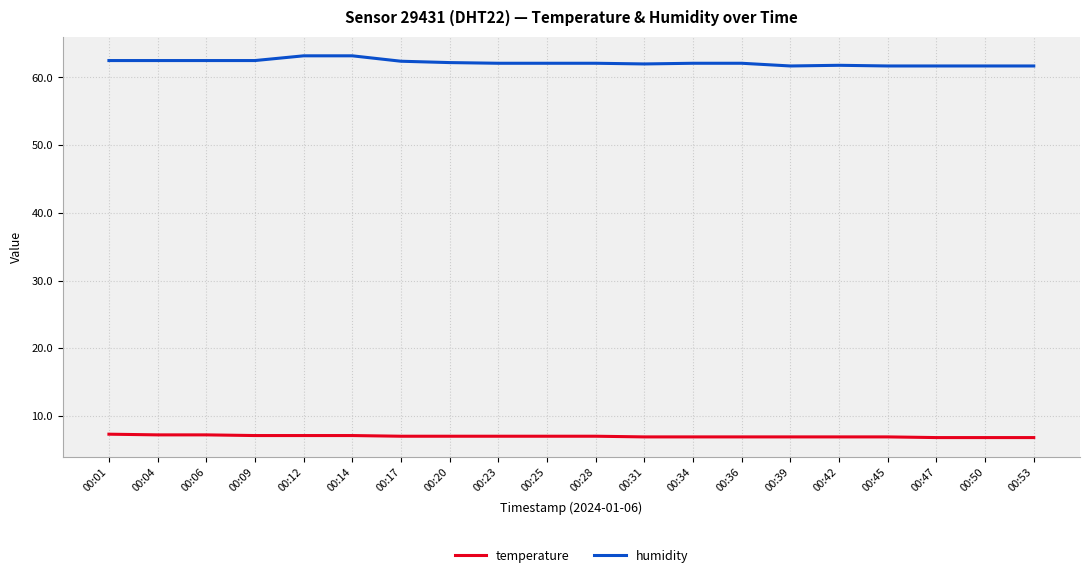

What is the difference between the maximum and minimum values in the humidity series?

1.5